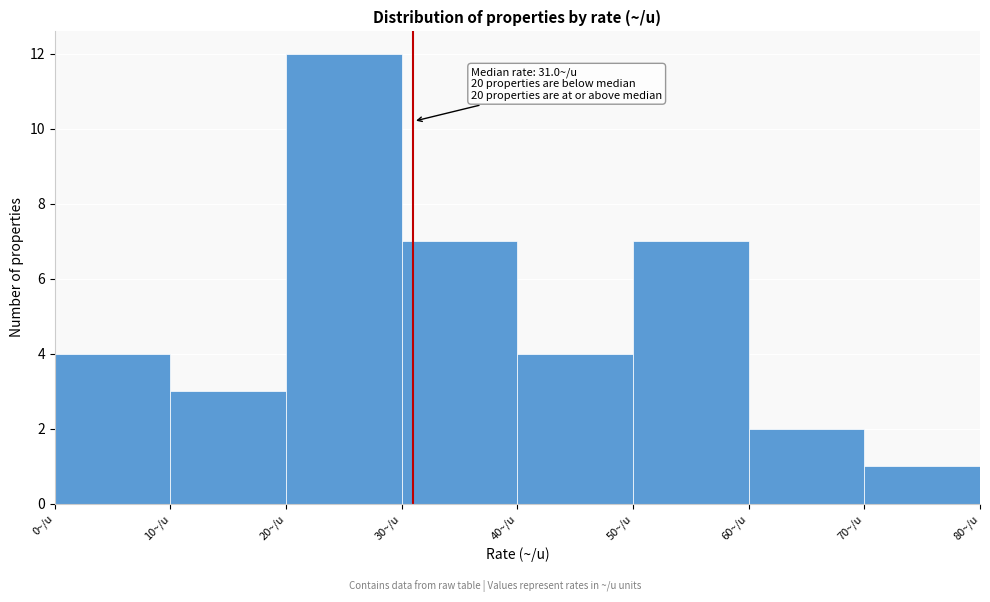

Which range on the x-axis has the tallest bar?

20 to 30